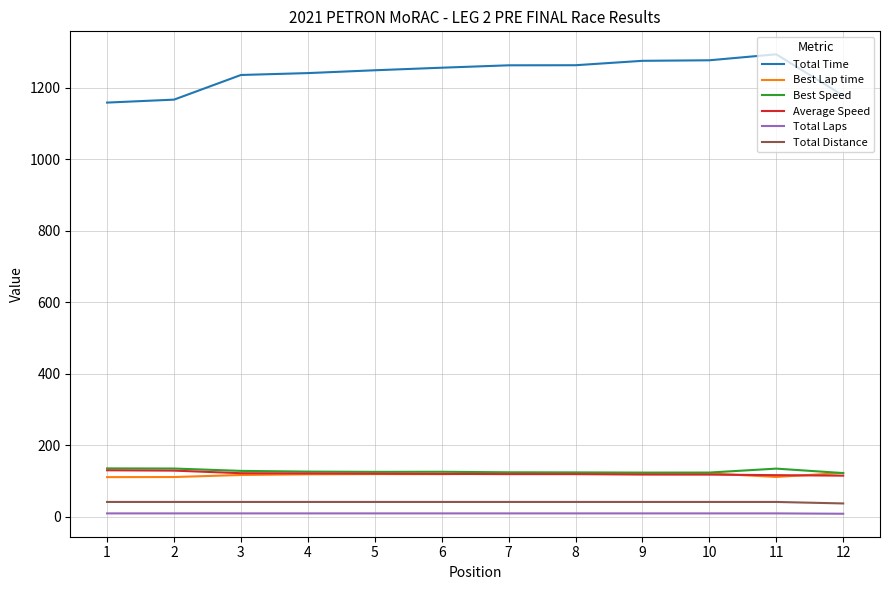

True or false: Total Laps and Best Lap time intersect in this chart.

False